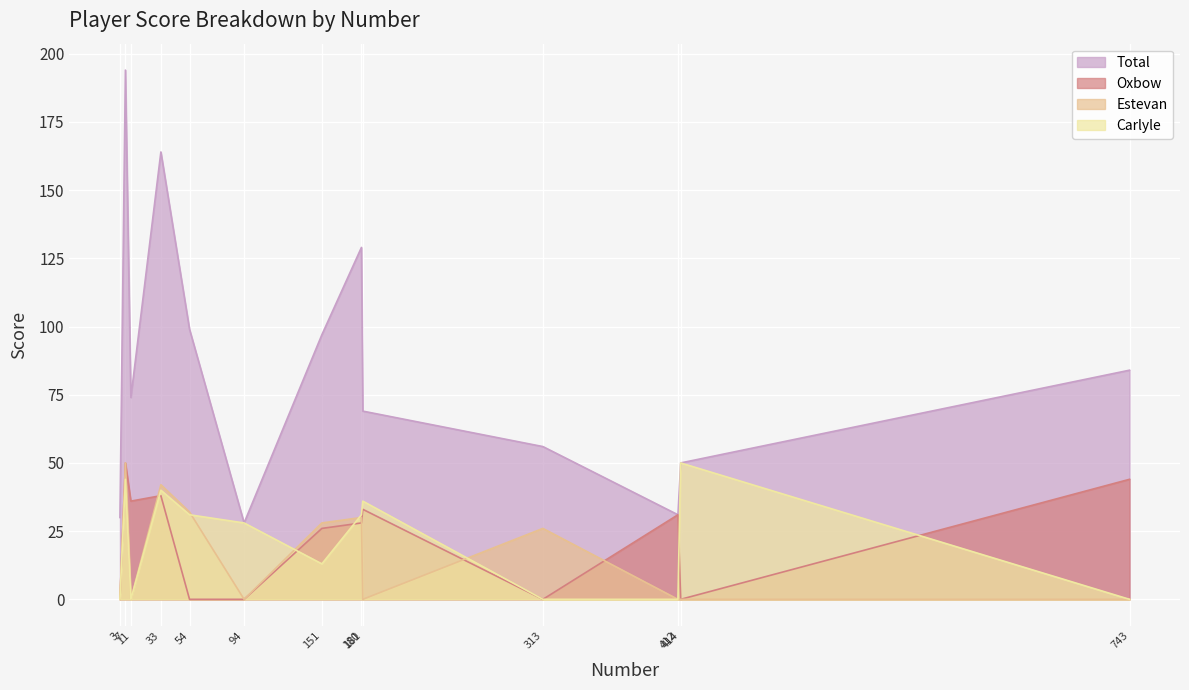

What is the difference between the maximum and minimum values in the Oxbow series?

50